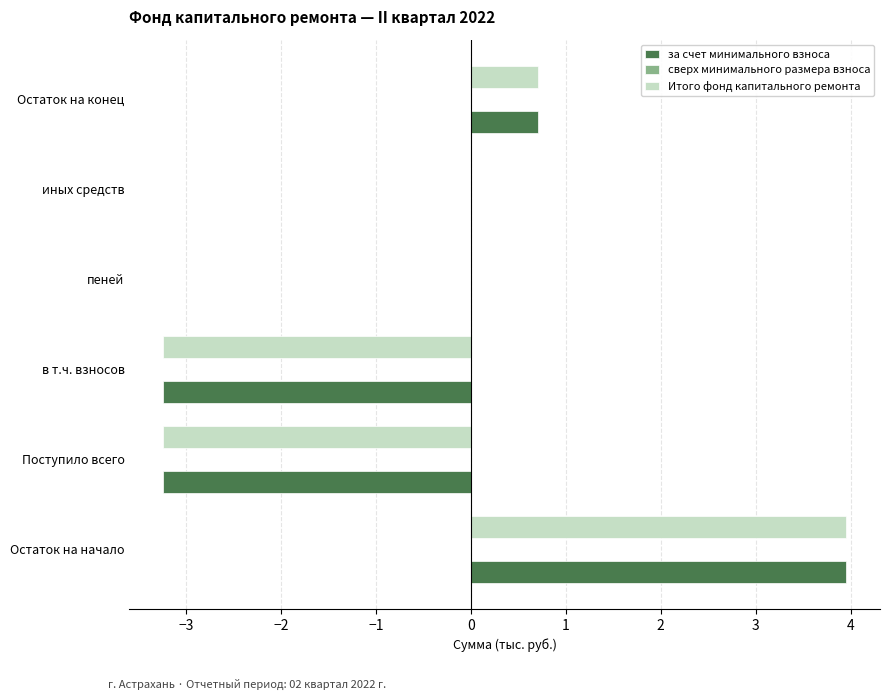

Is it true that Итого фонд капитального ремонта equals 0.0 at иных средств?

True